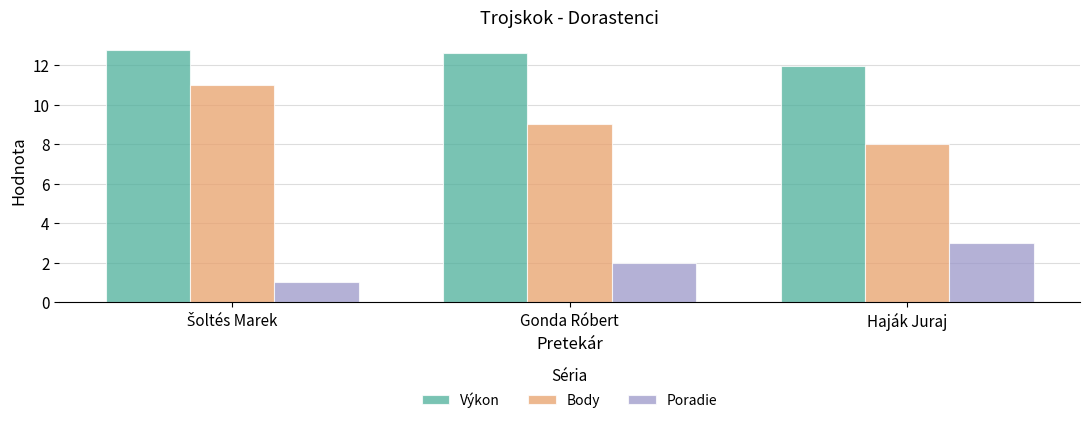

Rank the series by their maximum value, from highest to lowest.

Výkon, Body, Poradie